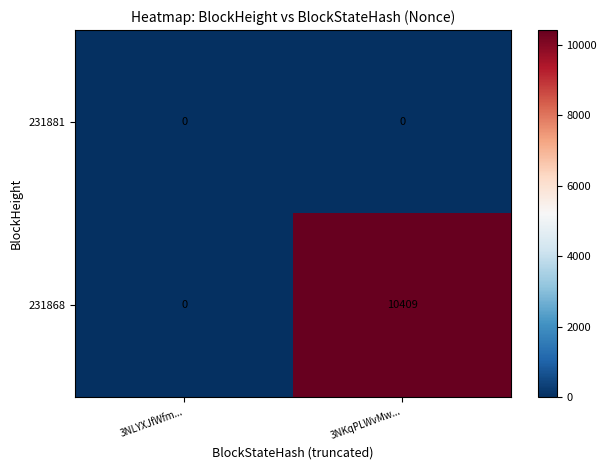

What is the total value across all series at 3NKqPLWvMw...?

10409